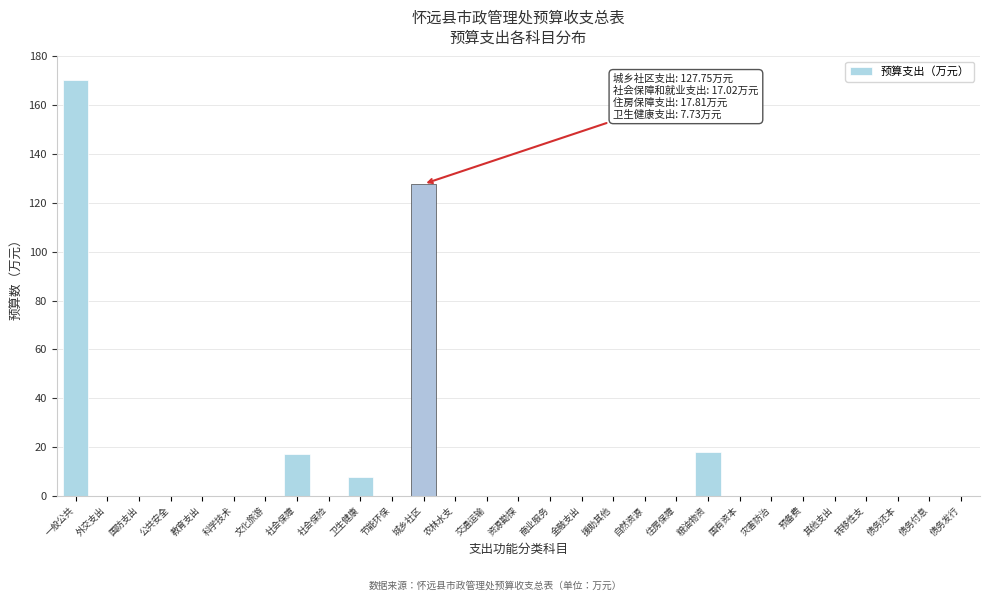

Reading right to left, extract all data points from this chart.

债务发行=0.0	债务付息=0.0	债务还本=0.0	转移性支=0.0	其他支出=0.0	预备费=0.0	灾害防治=0.0	国有资本=0.0	粮油物资=17.8	住房保障=0.0	自然资源=0.0	援助其他=0.0	金融支出=0.0	商业服务=0.0	资源勘探=0.0	交通运输=0.0	农林水支=0.0	城乡社区=127.8	节能环保=0.0	卫生健康=7.7	社会保险=0.0	社会保障=17.0	文化旅游=0.0	科学技术=0.0	教育支出=0.0	公共安全=0.0	国防支出=0.0	外交支出=0.0	一般公共=170.3